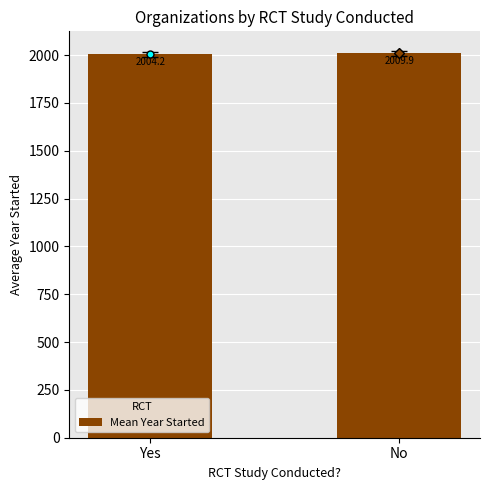

At which label is the value closest to 2007?

Yes